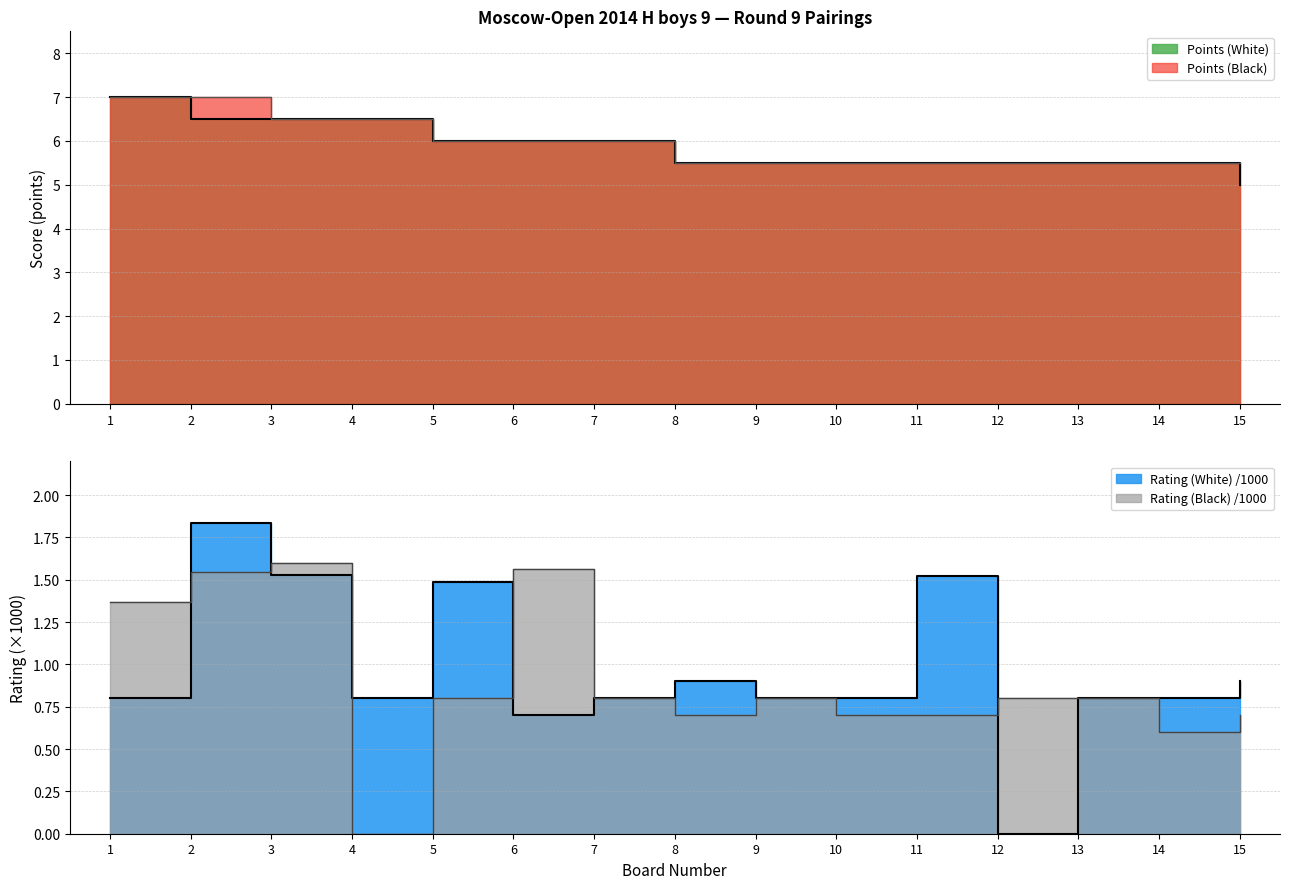

What is the difference between the Points (Black) values at 5 and 13?

0.5